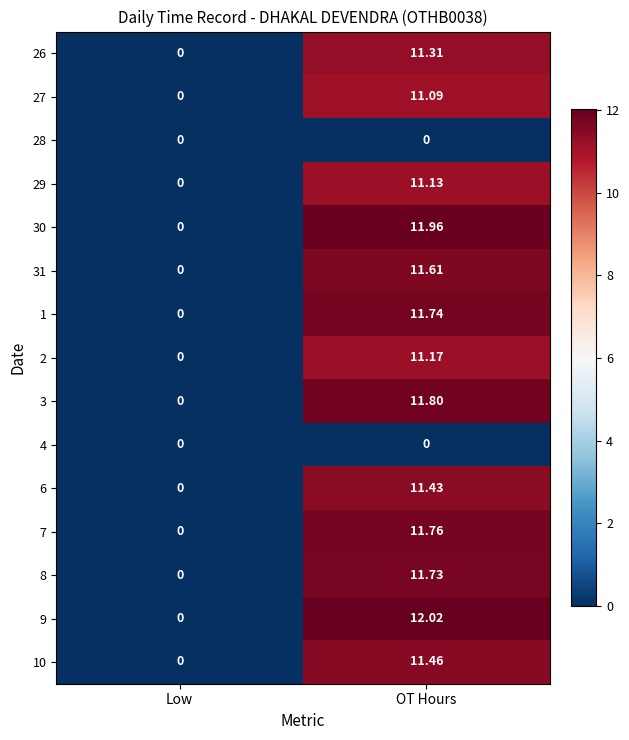

At which label does 26 reach its minimum?

Low